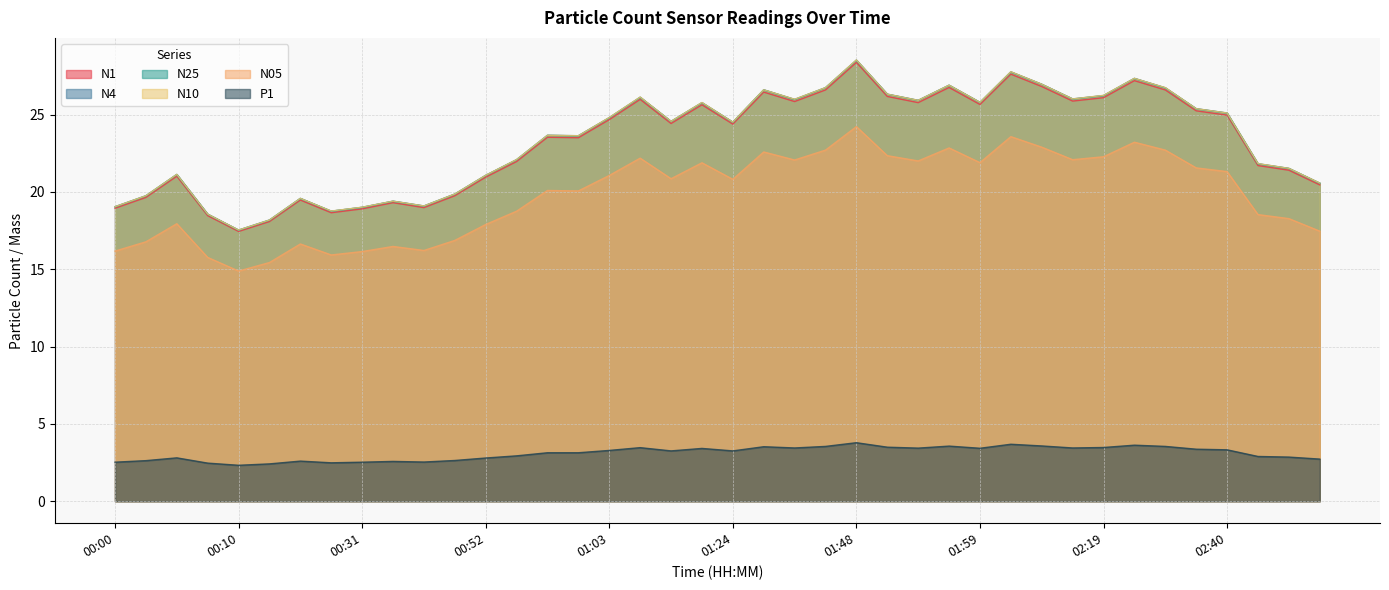

What is the label of the 32nd point from the right?

00:31